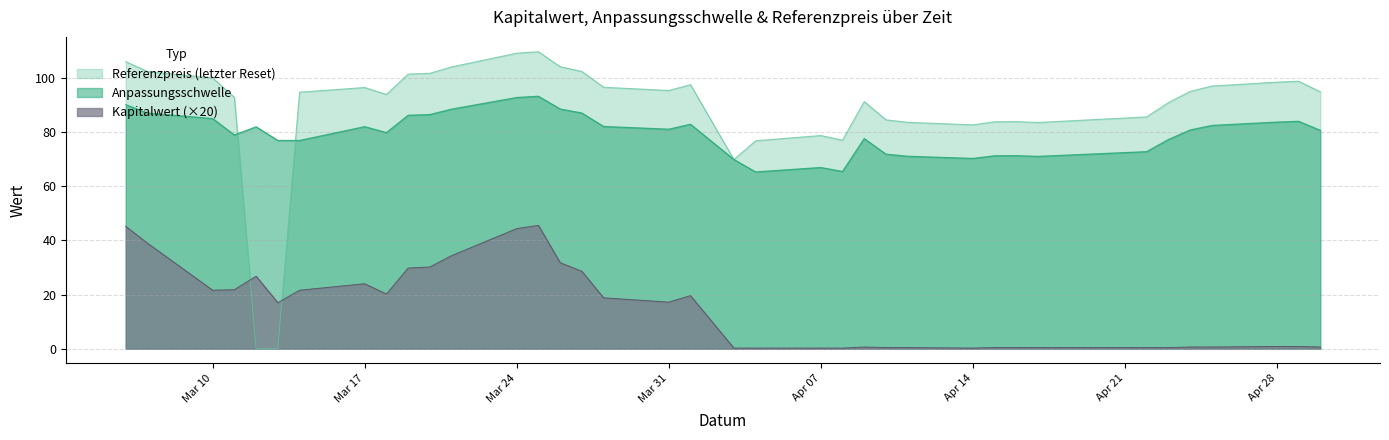

What is the greatest value displayed?

109.8